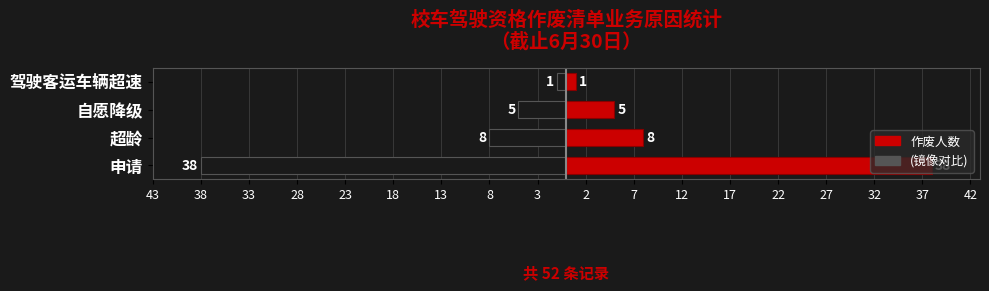

Are the bars grouped side by side (vs. stacked)?

Yes